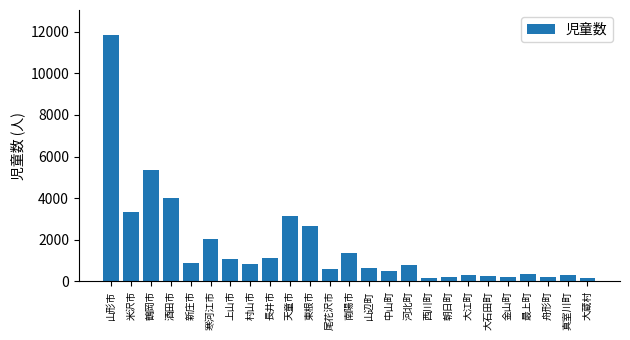

The chart shows a value of 1056 at 山辺町. True or false?

False